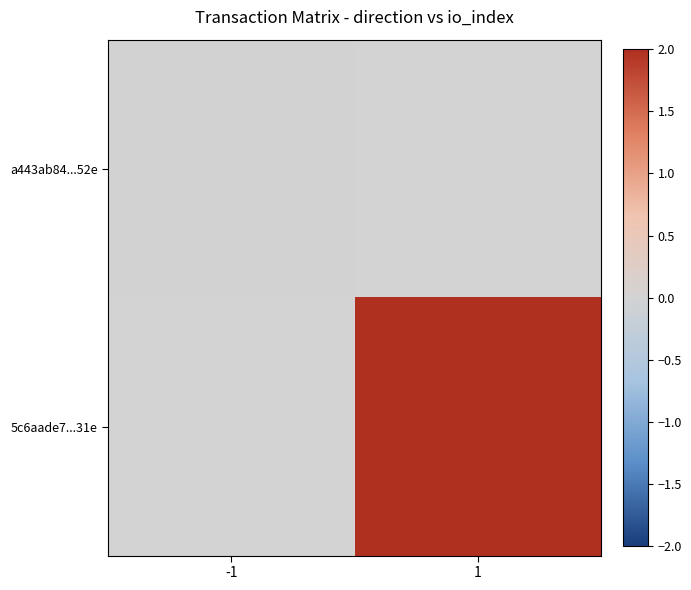

Is it true that a443ab84...52e equals 0.0 at -1?

True